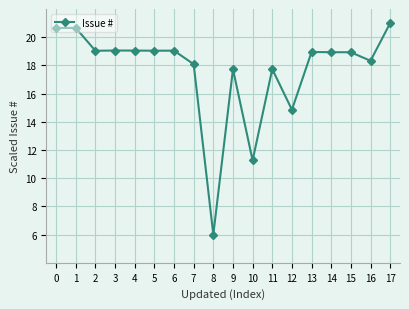

True or false: there are more than 2 points higher than both neighbors.

True